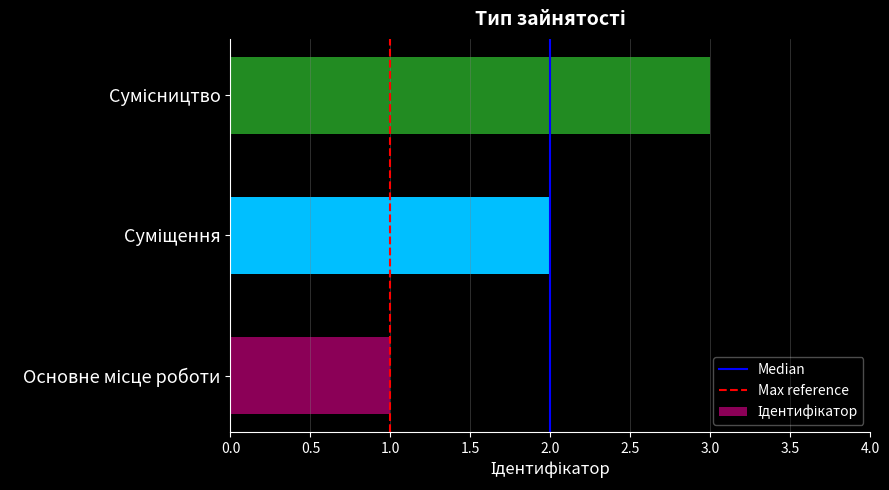

What is the maximum value shown in the chart?

3